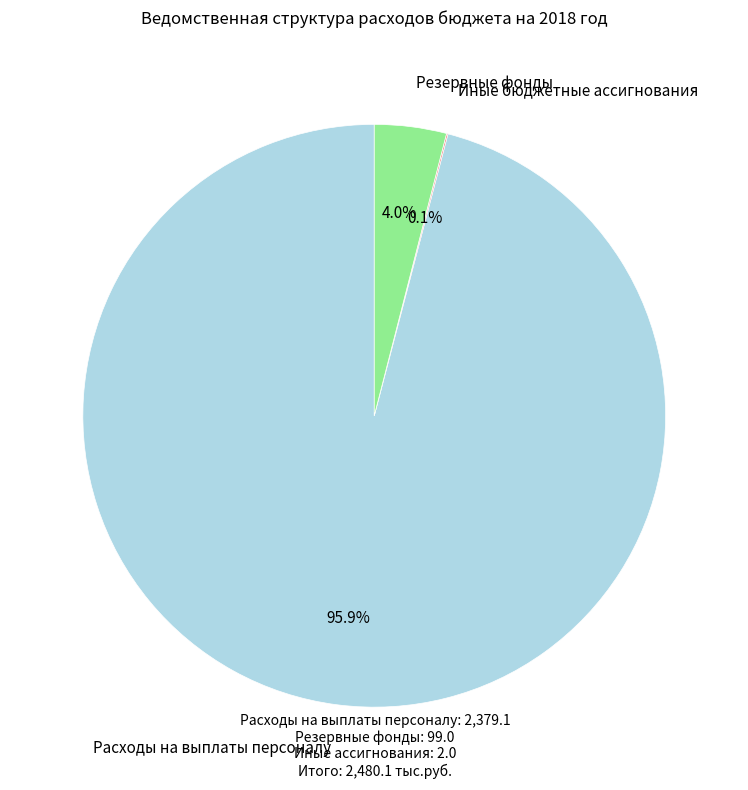

Is there a majority slice in this chart?

Yes